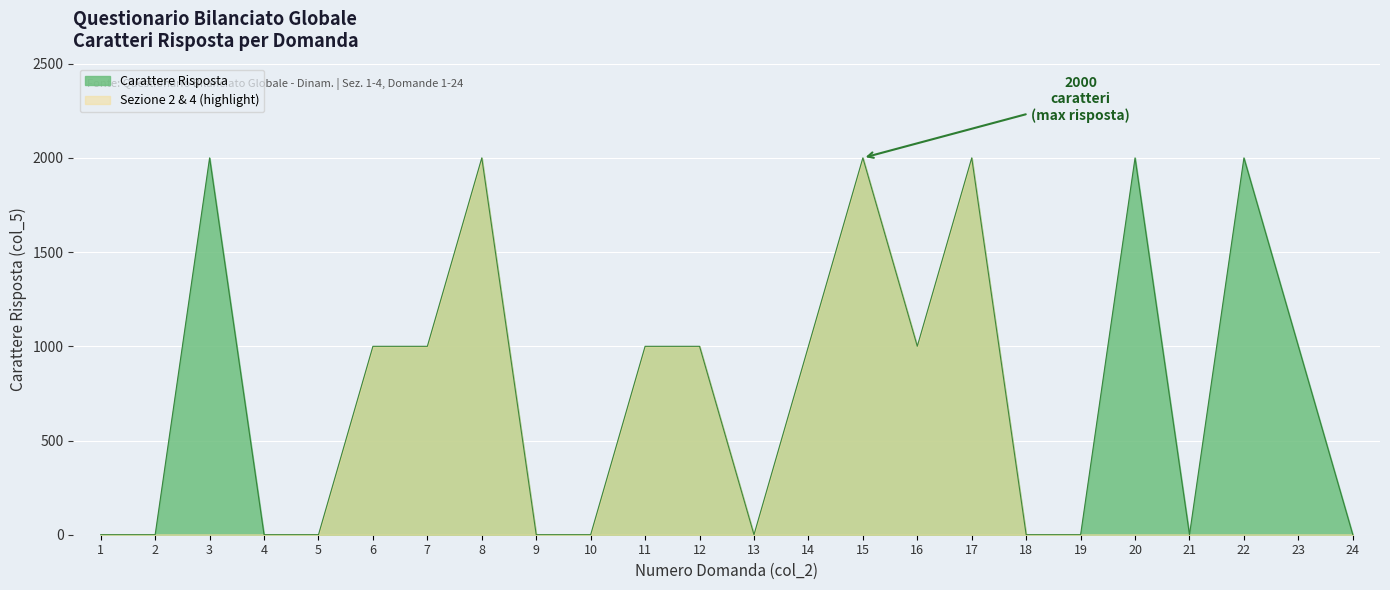

What is the maximum value shown in the chart?

2000